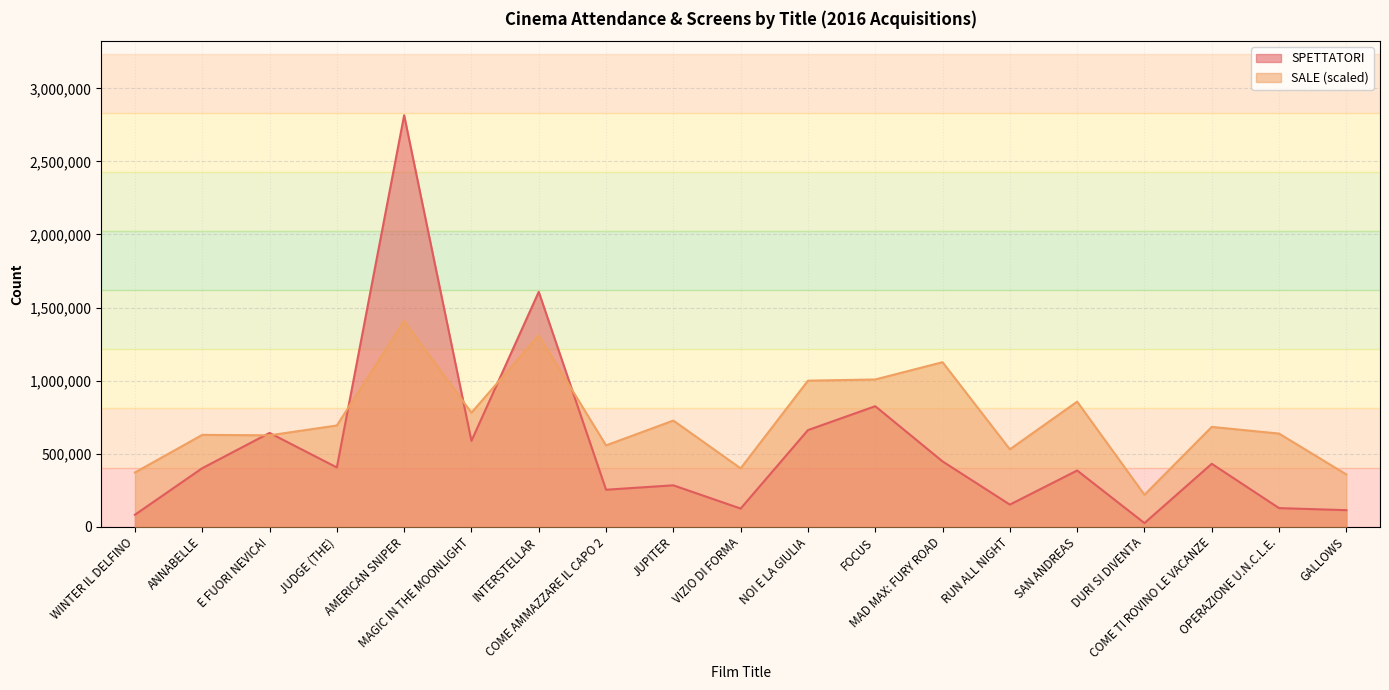

Where do SPETTATORI and SALE first cross each other?

ANNABELLE and E FUORI NEVICA!